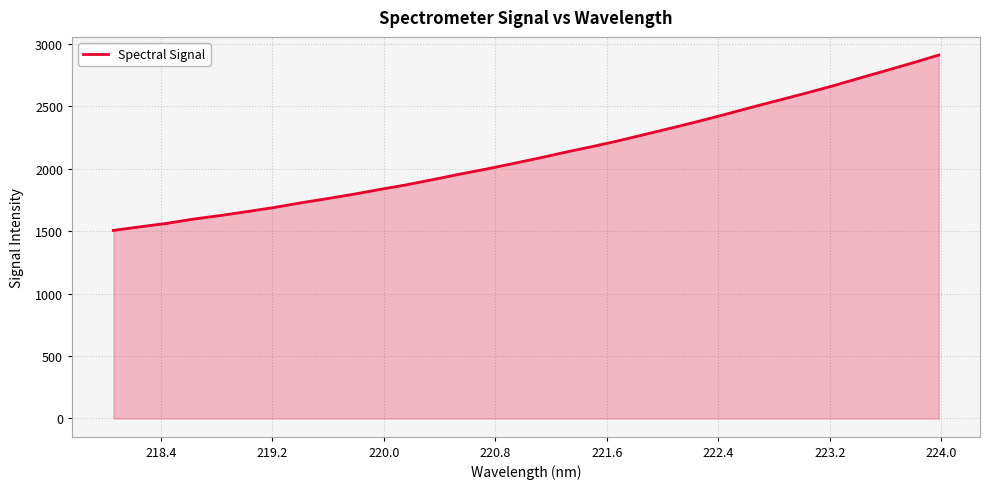

What is the difference between the maximum and minimum values?

1403.8